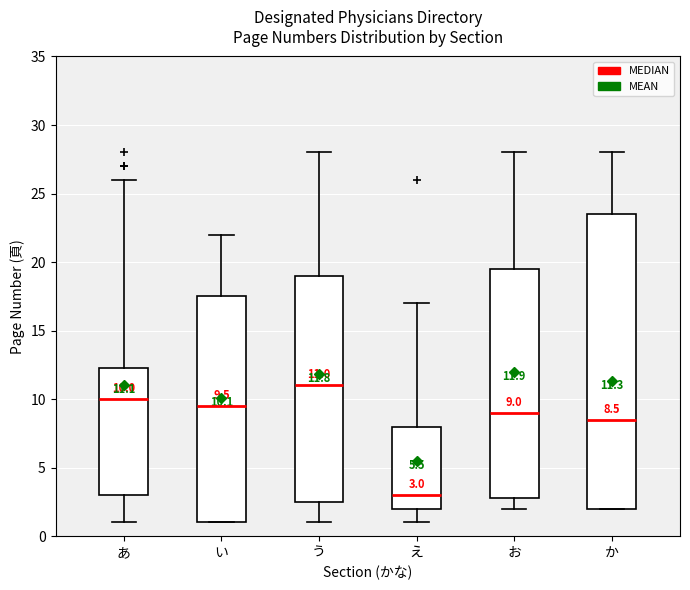

Which box has the lowest median line?

え